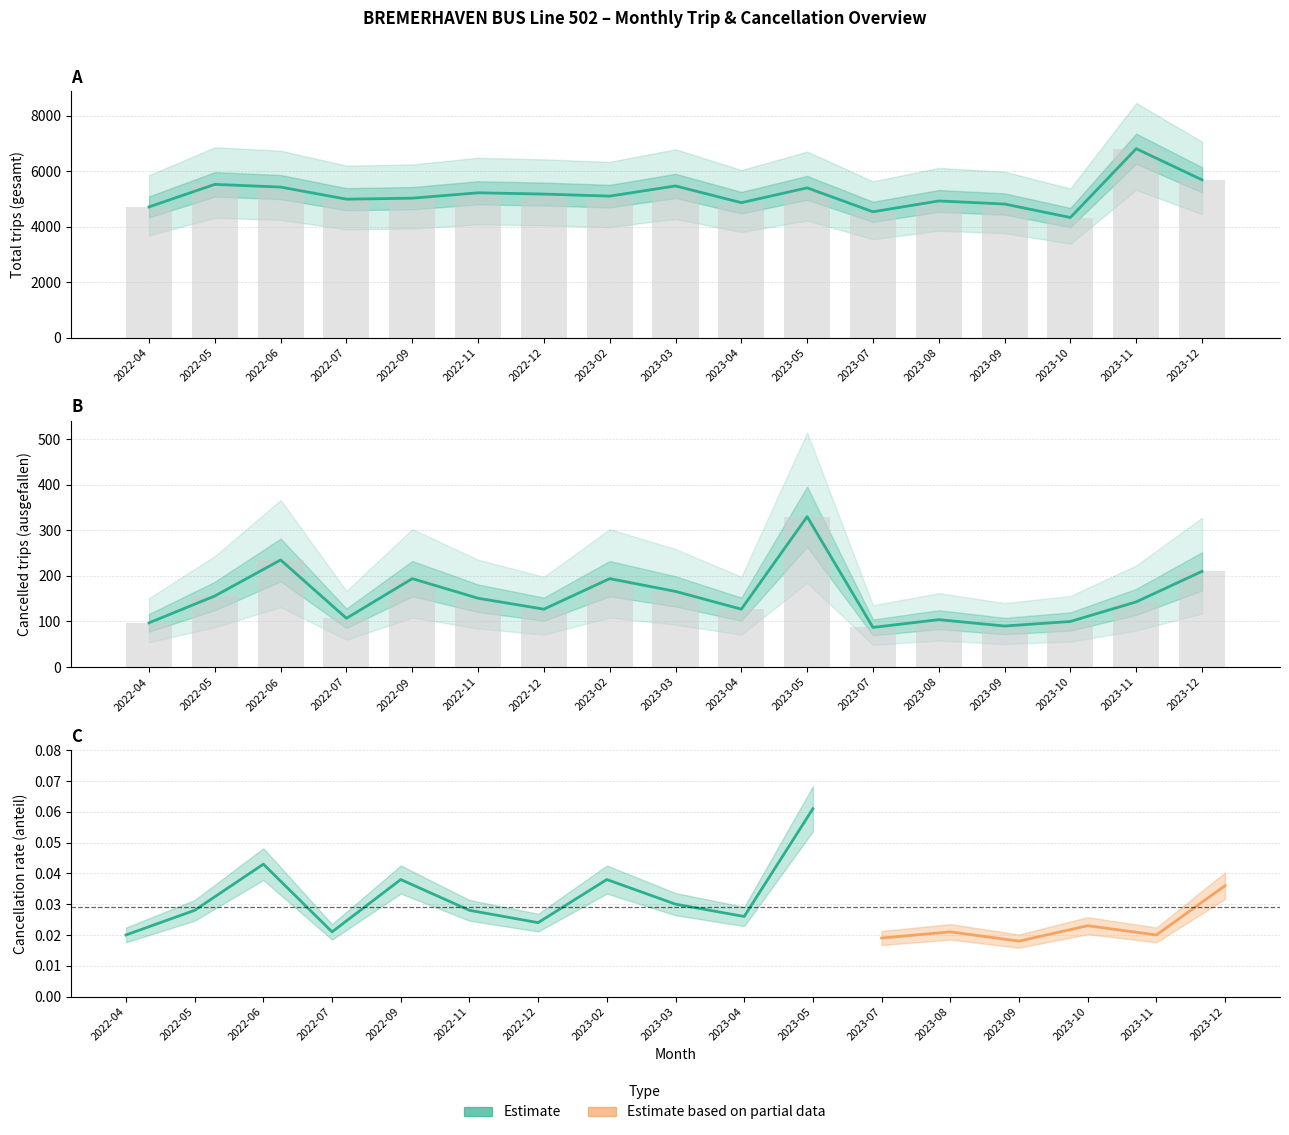

At how many categories does at least one series exceed 1564?

17